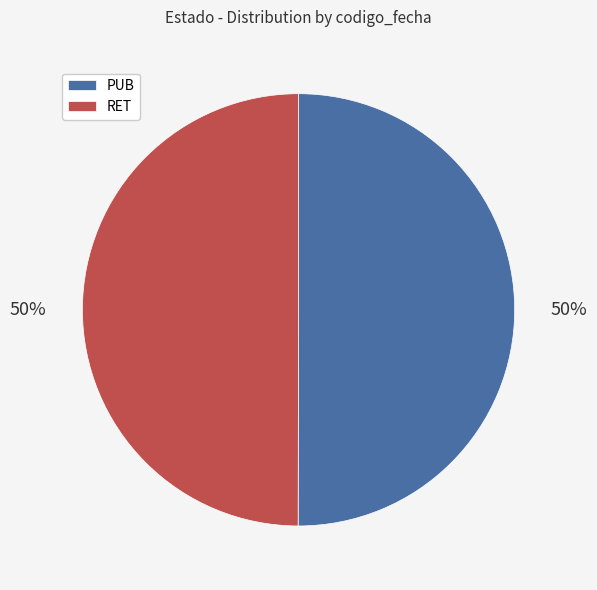

Combined, do RET and PUB account for over 50%?

Yes